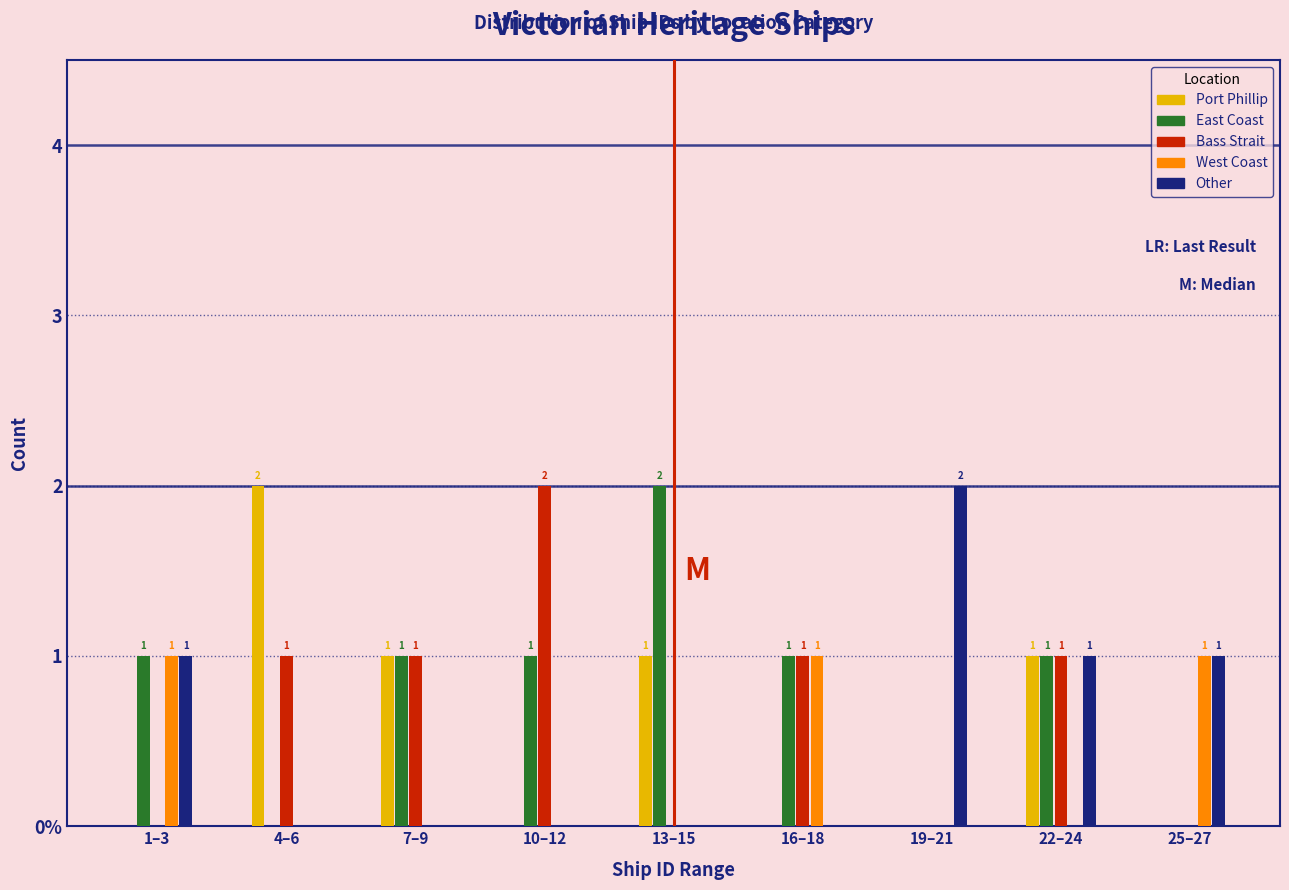

Does the chart contain stacked bars?

No